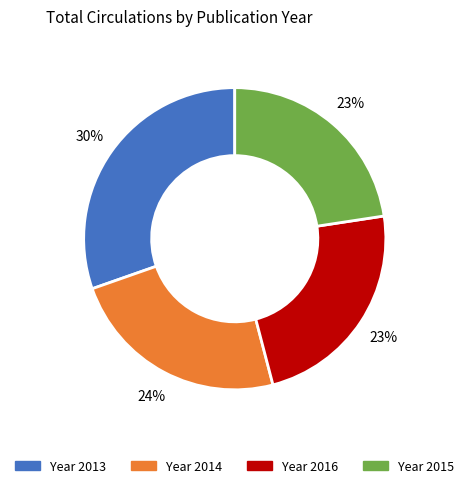

To the nearest percent, what is the average slice percentage?

25%